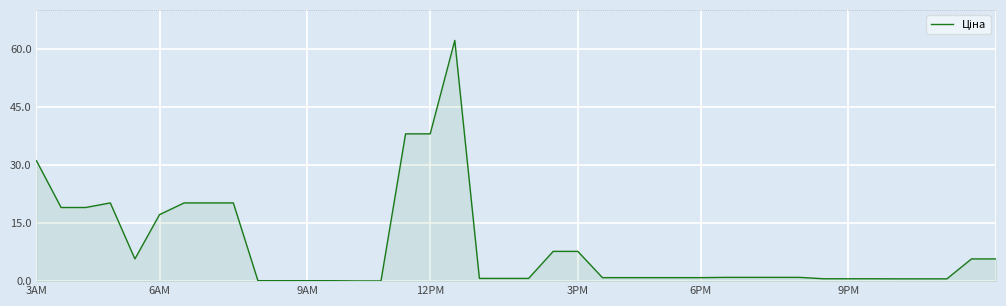

Does the chart have visible grid lines?

Yes